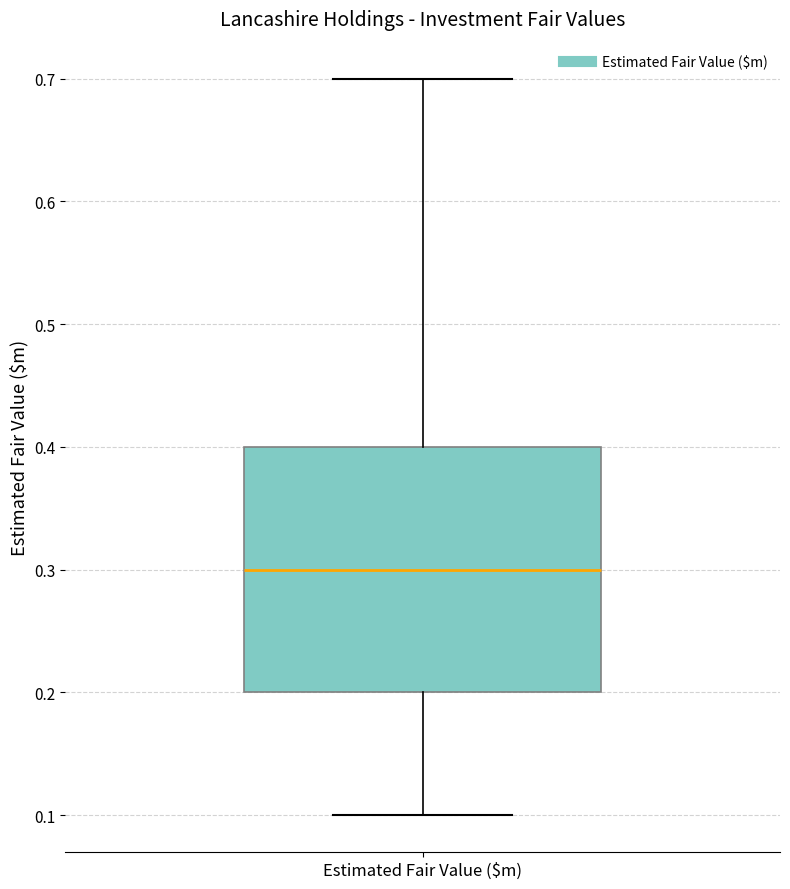

Where does the lower whisker of the box for Estimated Fair Value ($m) end on the y-axis? The values are not printed on the chart, so give them approximately, as read against the axis.

0.1